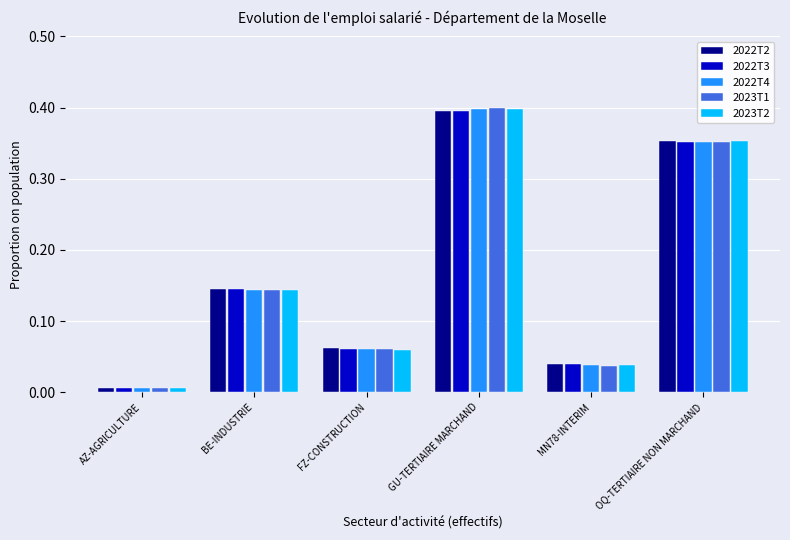

Rank the categories by 2023T1 value from highest to lowest.

GU-TERTIAIRE MARCHAND, OQ-TERTIAIRE NON MARCHAND, BE-INDUSTRIE, FZ-CONSTRUCTION, MN78-INTERIM, AZ-AGRICULTURE